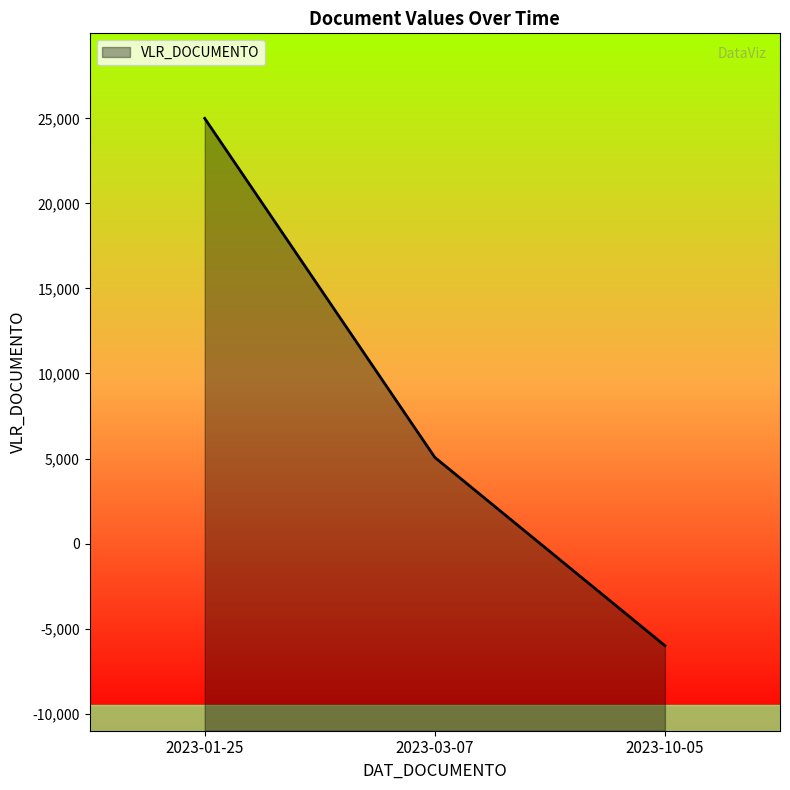

What is the difference between the values at 2023-10-05 and 2023-01-25?

30996.0